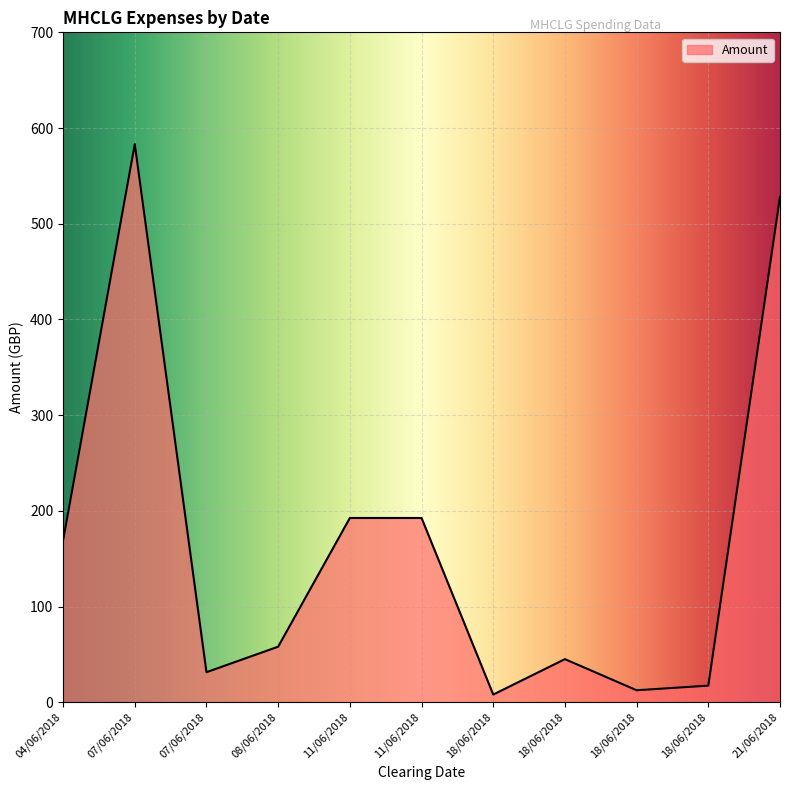

Does the chart have visible grid lines?

Yes